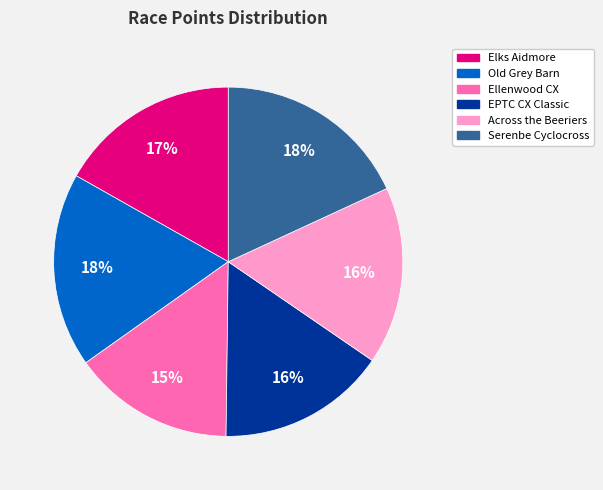

To the nearest percent, what is the difference between the largest and smallest slice percentages?

3%